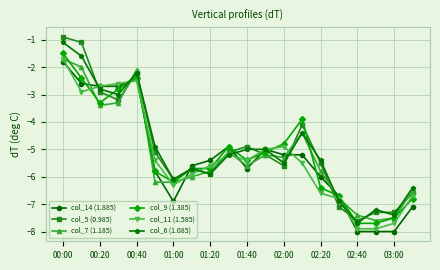

After their last crossing, which series has the higher values: col_14 (1.885) or col_5 (0.985)?

col_5 (0.985)